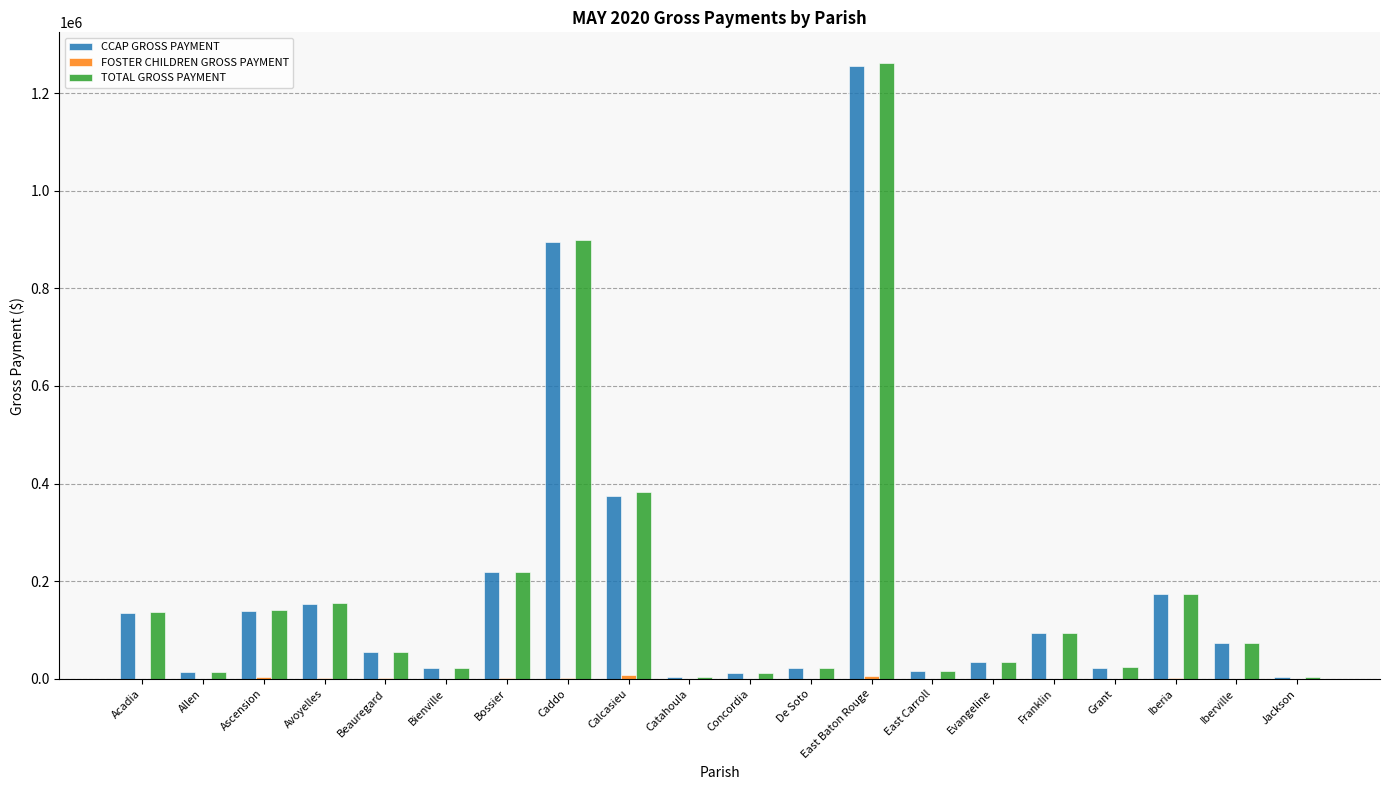

At which category is the sum across all series the highest?

East Baton Rouge